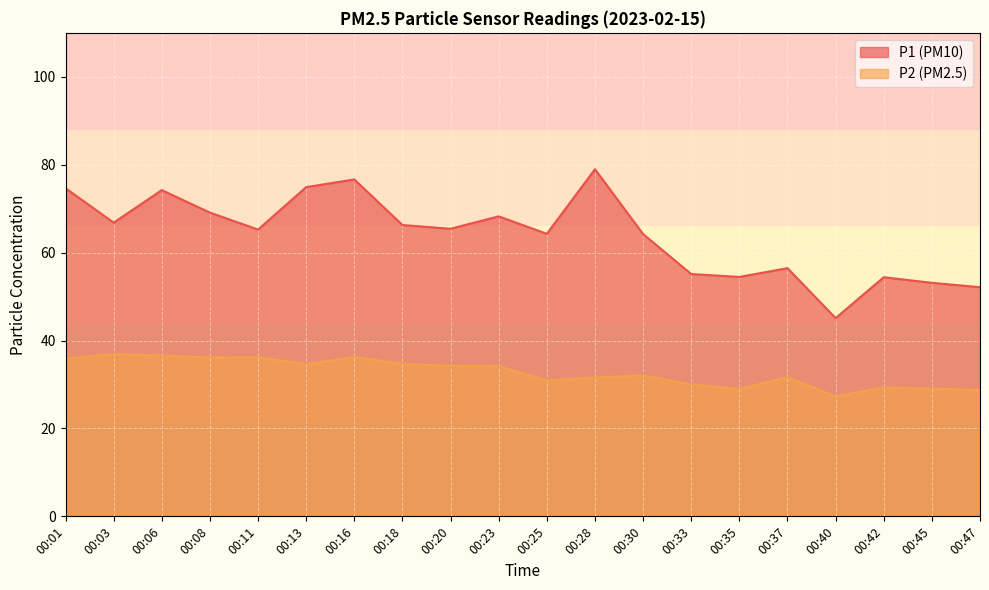

Is the value of P2 at 00:30 greater than the value of P1 at 00:18?

No